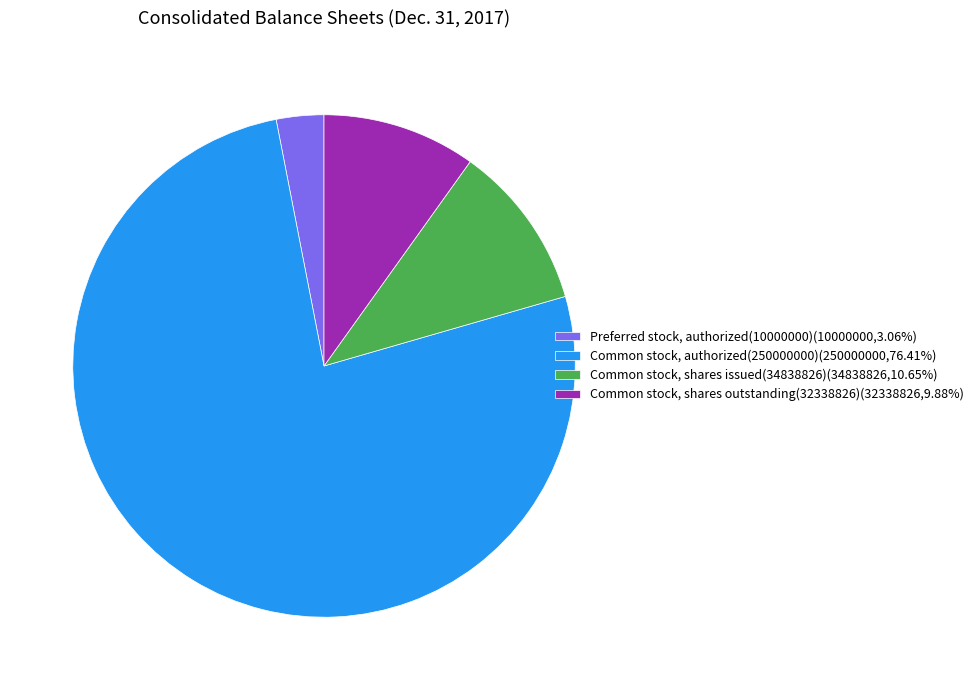

Combined, do Common stock, authorized(250000000)(250000000,76.41%) and Common stock, shares issued(34838826)(34838826,10.65%) account for over 50%?

Yes